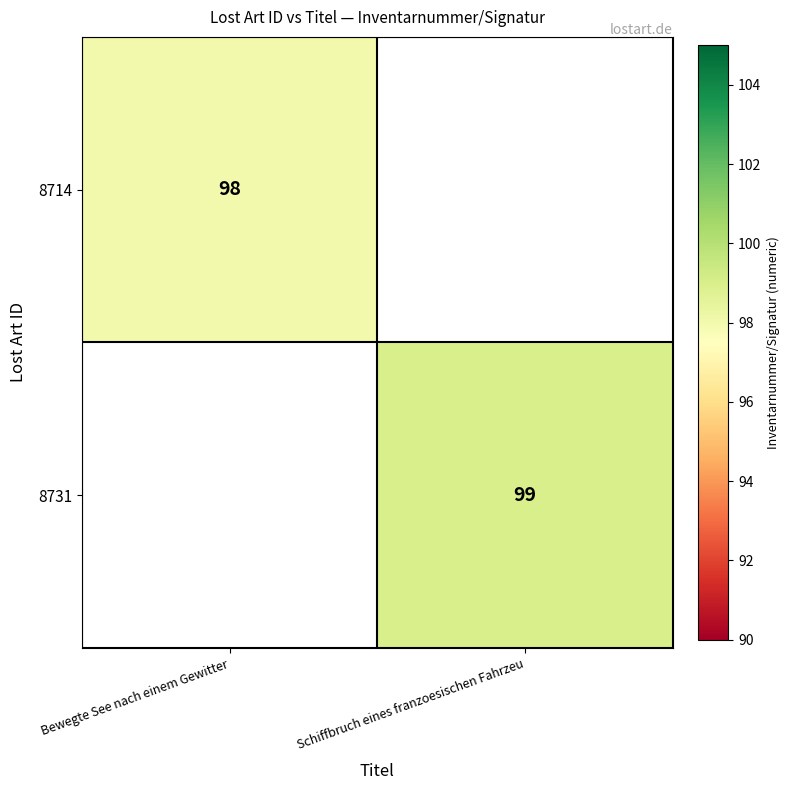

The value of 8714 at Bewegte See nach einem Gewitter is 54. True or false?

False